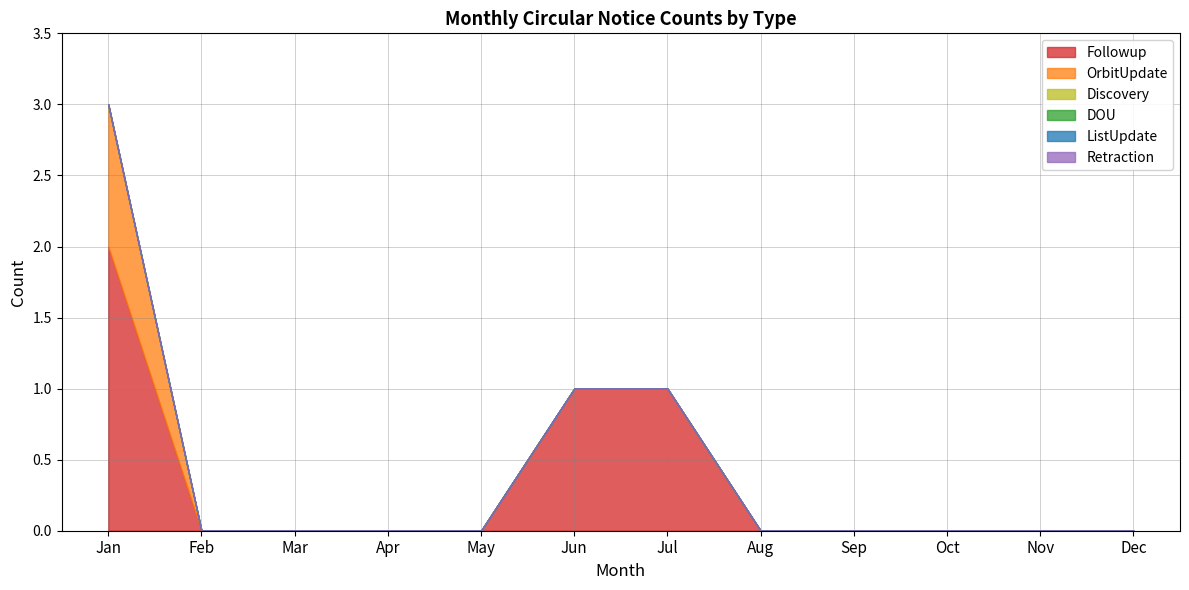

True or false: ListUpdate and Retraction intersect in this chart.

False